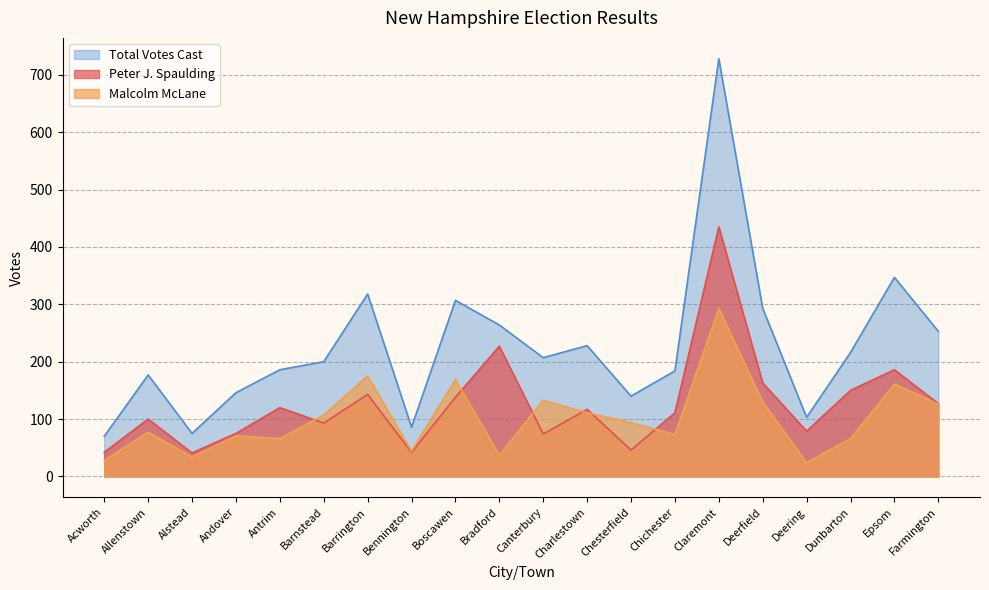

How many data points does each series have?

20